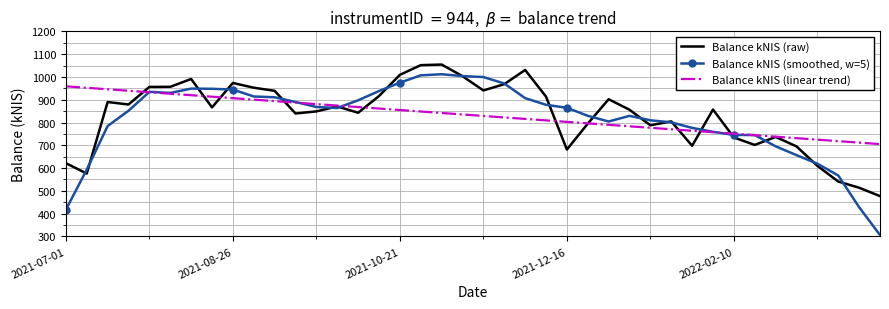

Which series has the widest spread of values?

Balance kNIS (smoothed, w=5)